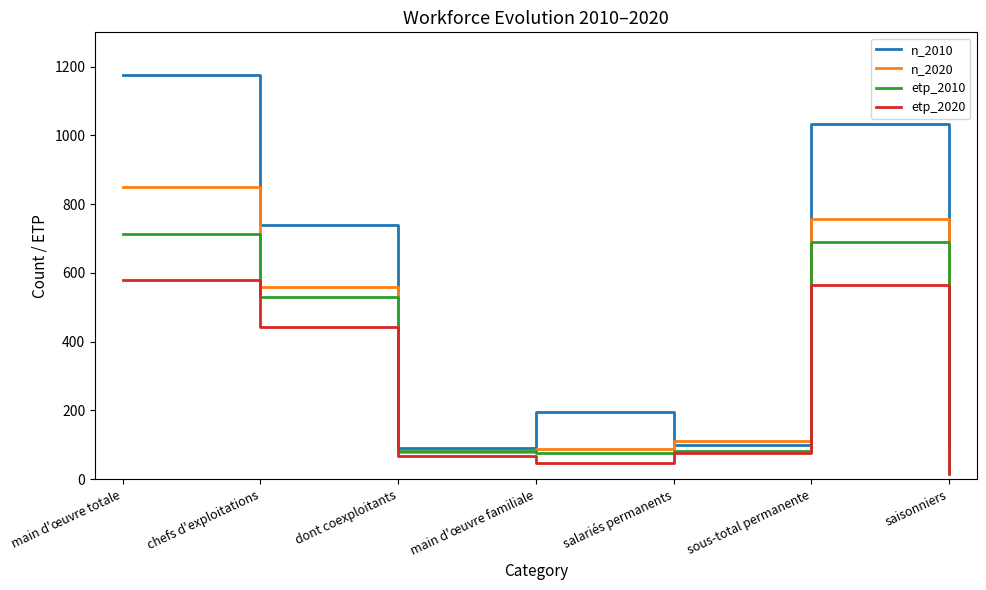

The value of n_2010 at saisonniers is 141.0. True or false?

True